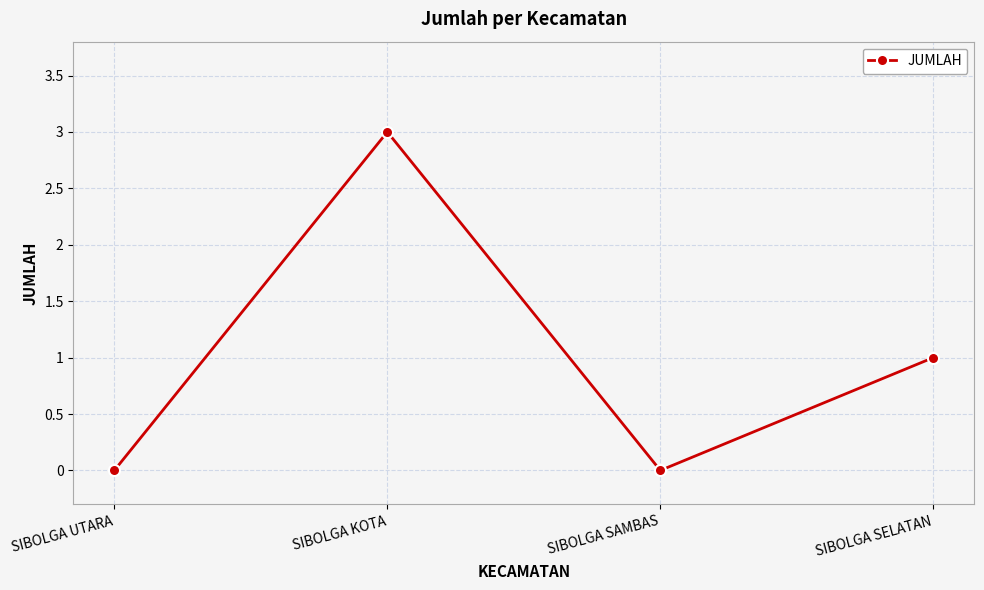

What is the difference between the maximum and minimum values?

3